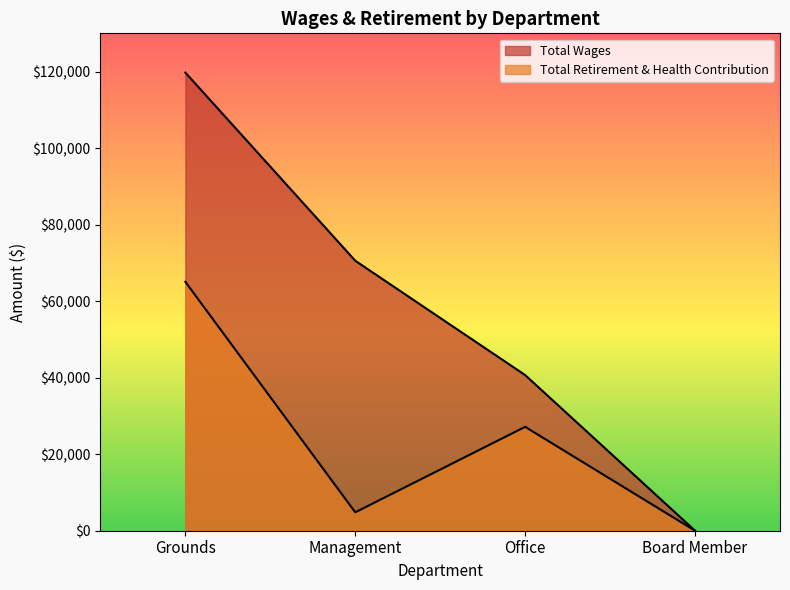

Count the Total Wages values in the range 40677 to 119737.

3